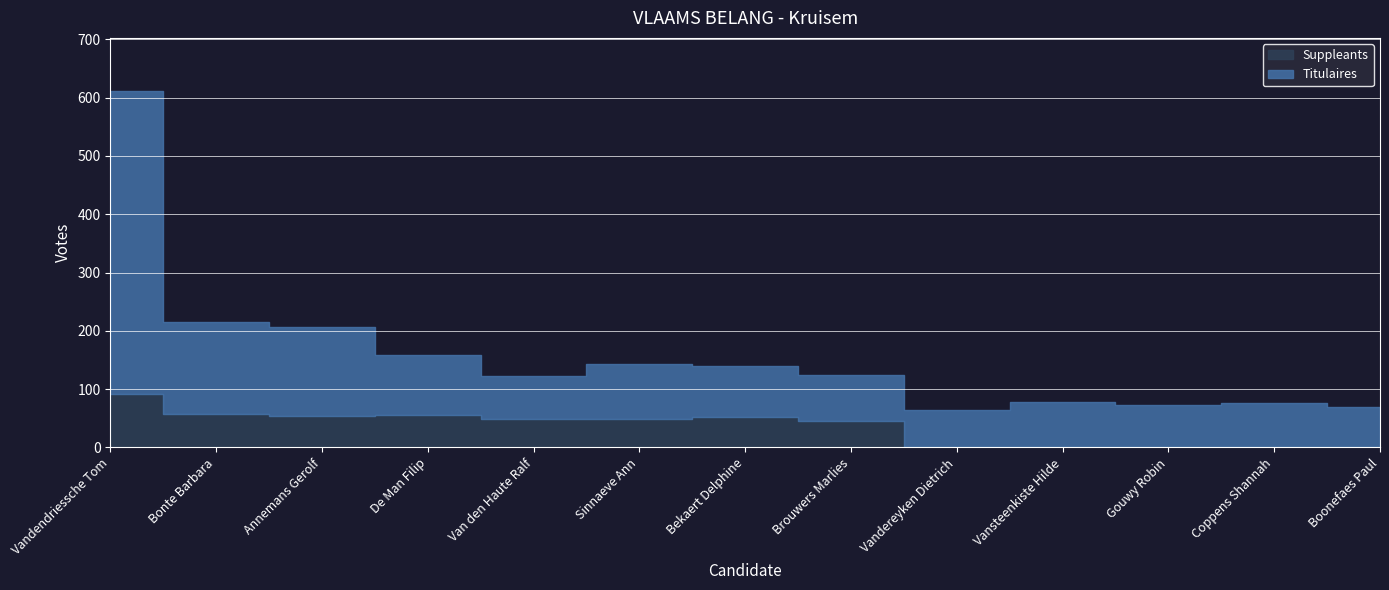

List the series in order of their overall mean, highest first.

Titulaires, Suppleants